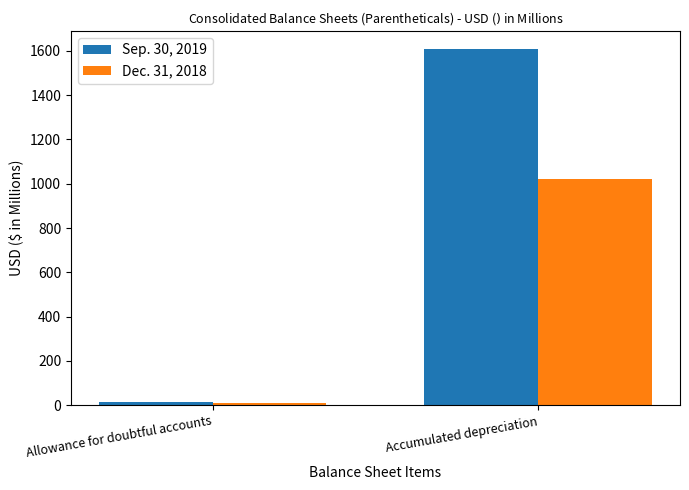

What is the sum of the Dec. 31, 2018 values at Accumulated depreciation and Allowance for doubtful accounts?

1032